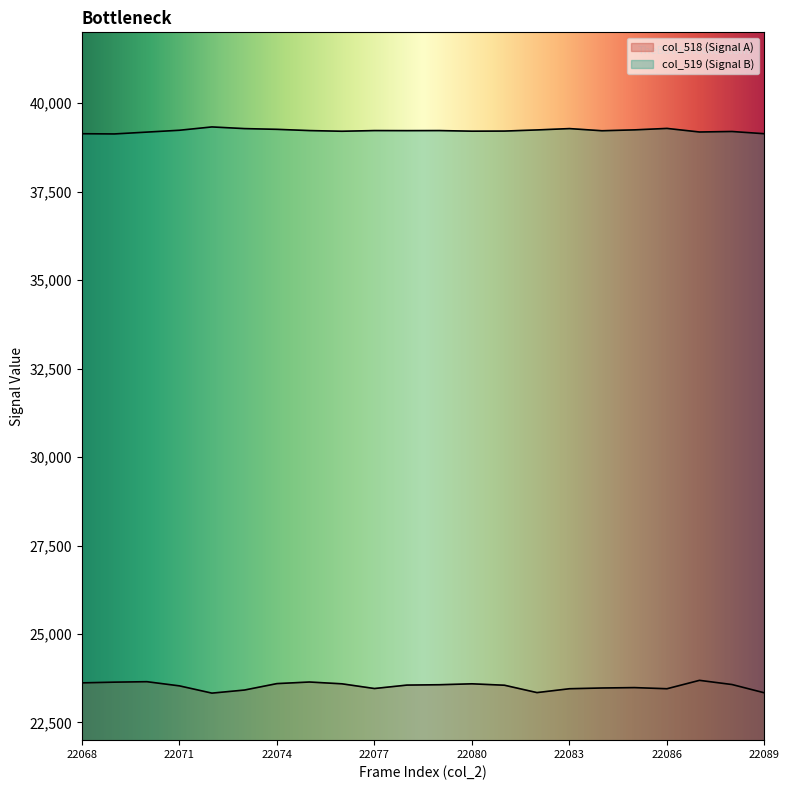

True or false: col_518 has more than 0 points higher than both neighbors.

True